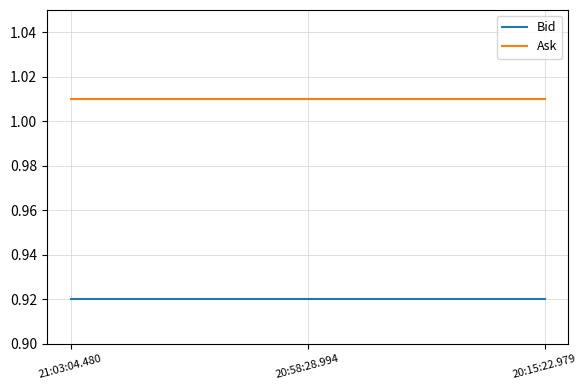

What position from the left is 20:58:28.994?

2